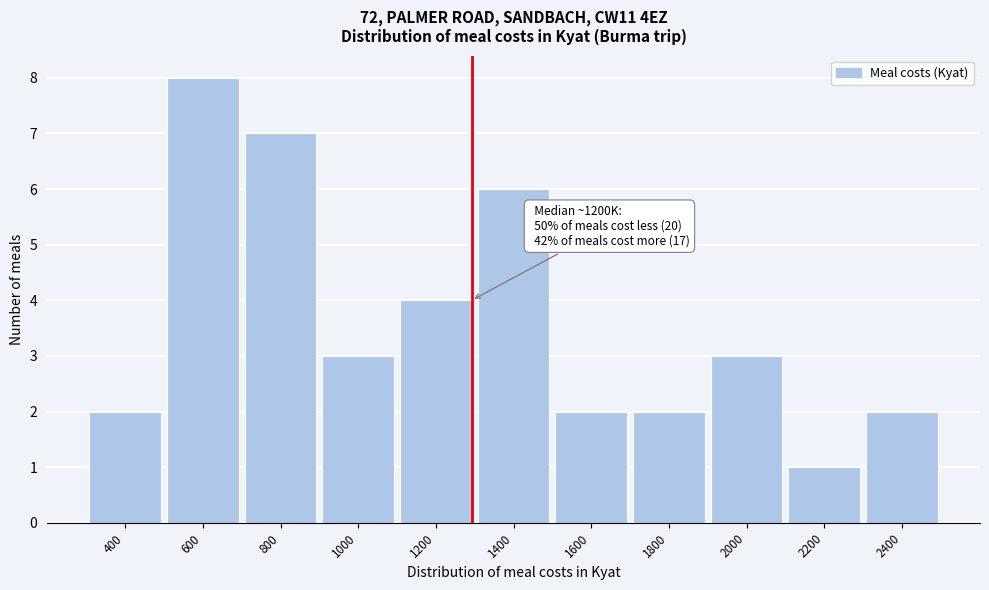

Reading right to left, transcribe all the data shown in this chart.

2400=2	2200=1	2000=3	1800=2	1600=2	1400=6	1200=4	1000=3	800=7	600=8	400=2